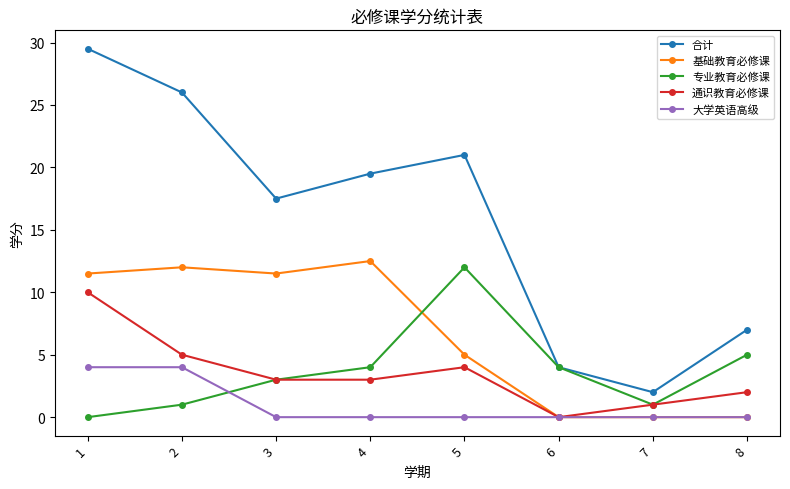

Which category has the highest value in the 通识教育必修课 series?

1